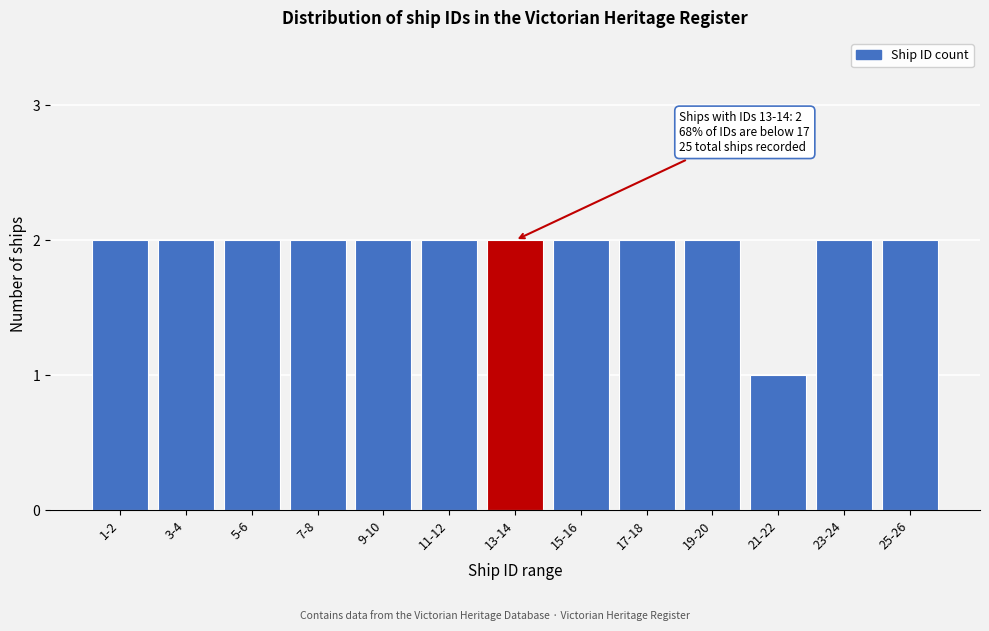

Reading left to right, extract all data points from this chart.

1-2=2	3-4=2	5-6=2	7-8=2	9-10=2	11-12=2	13-14=2	15-16=2	17-18=2	19-20=2	21-22=1	23-24=2	25-26=2